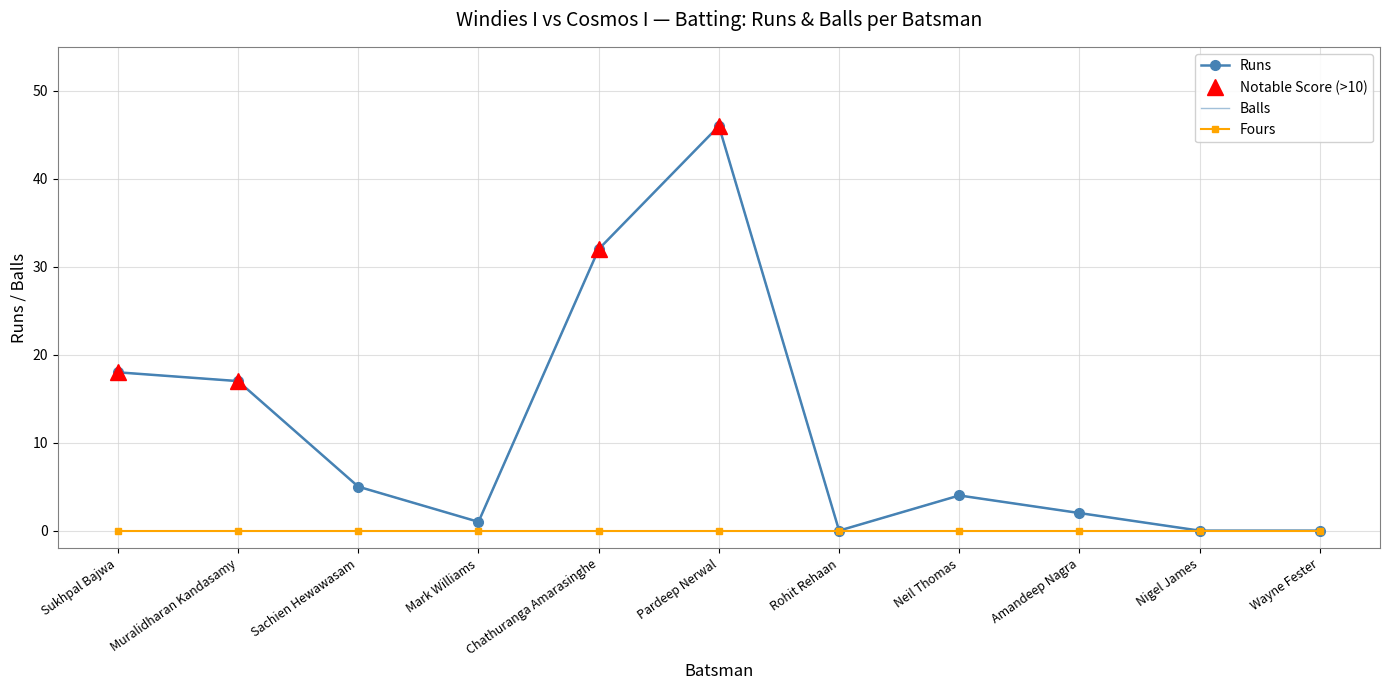

How many positive values does the Runs series have?

8